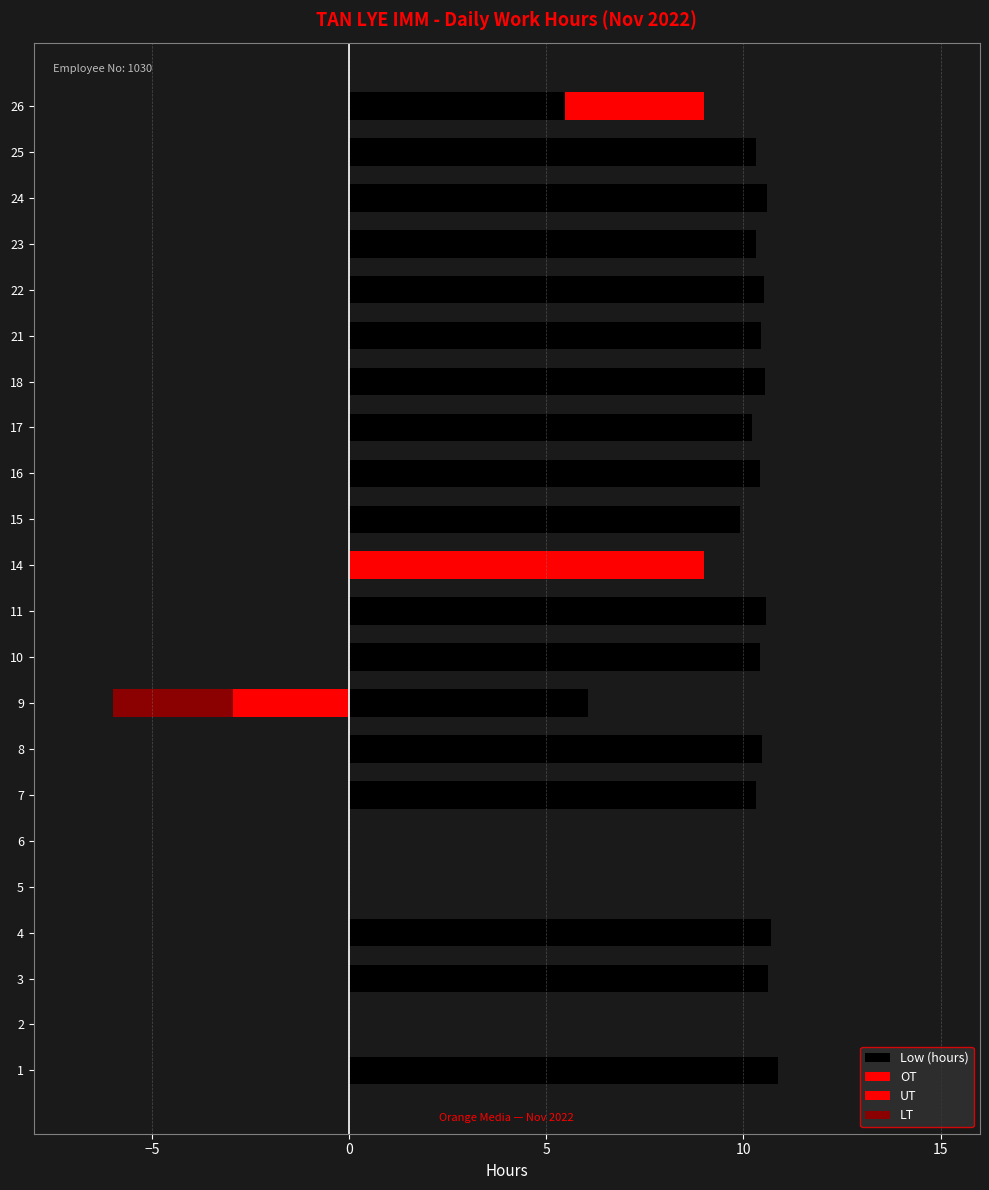

How many groups of bars are there?

22